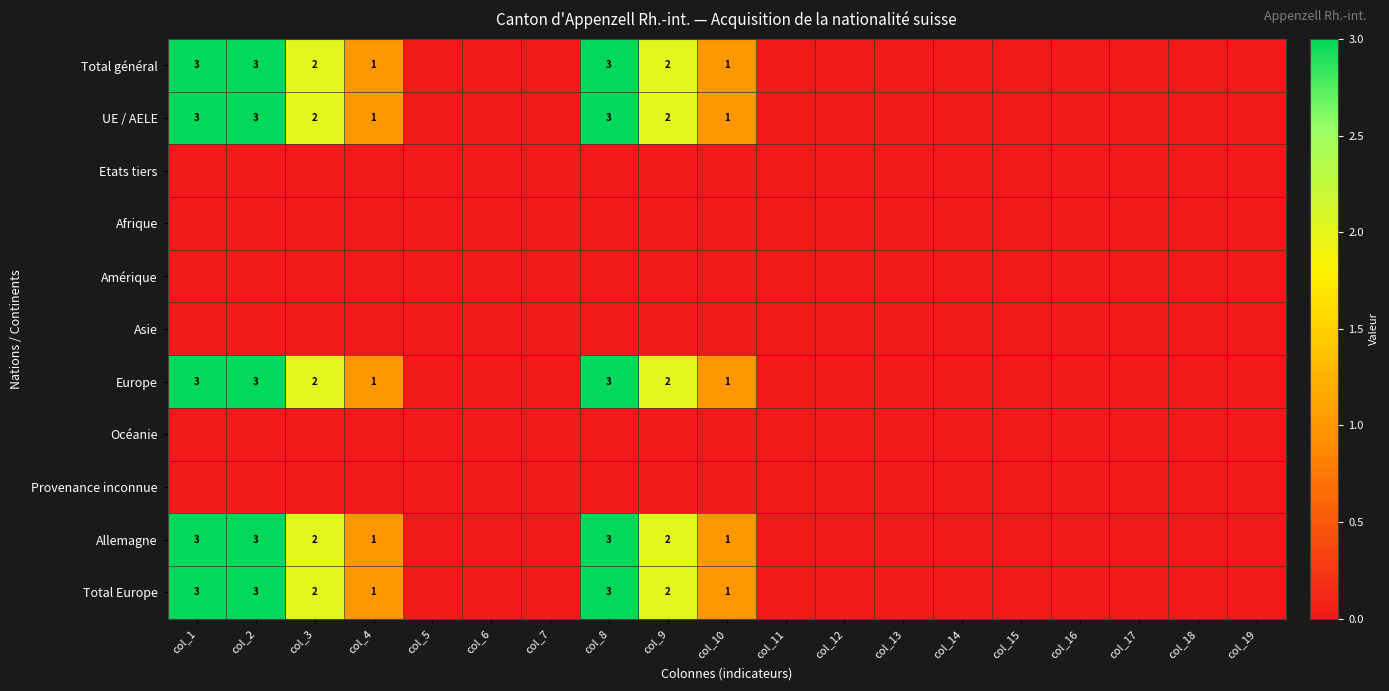

Is it true that Allemagne equals 1 at col_8?

False